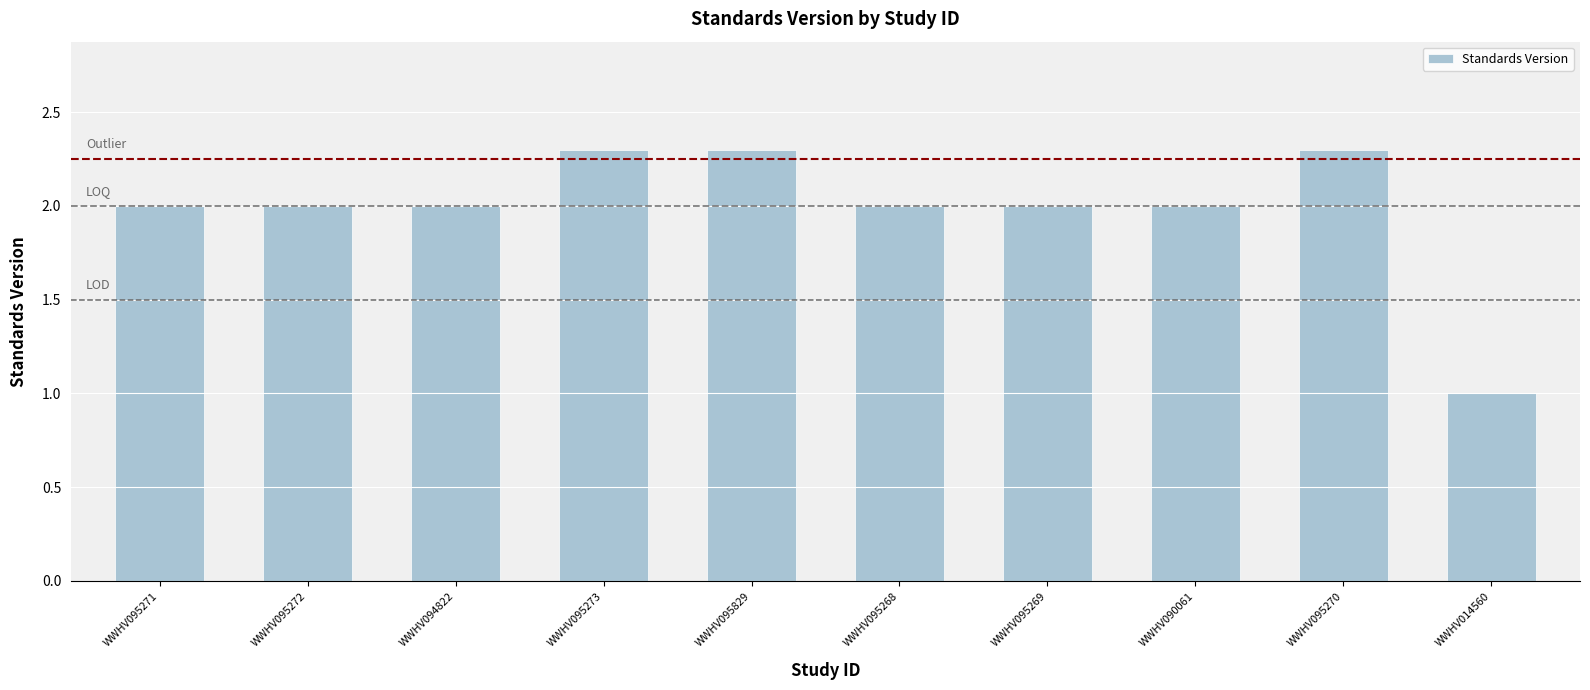

What is the difference between the maximum and minimum values?

1.3